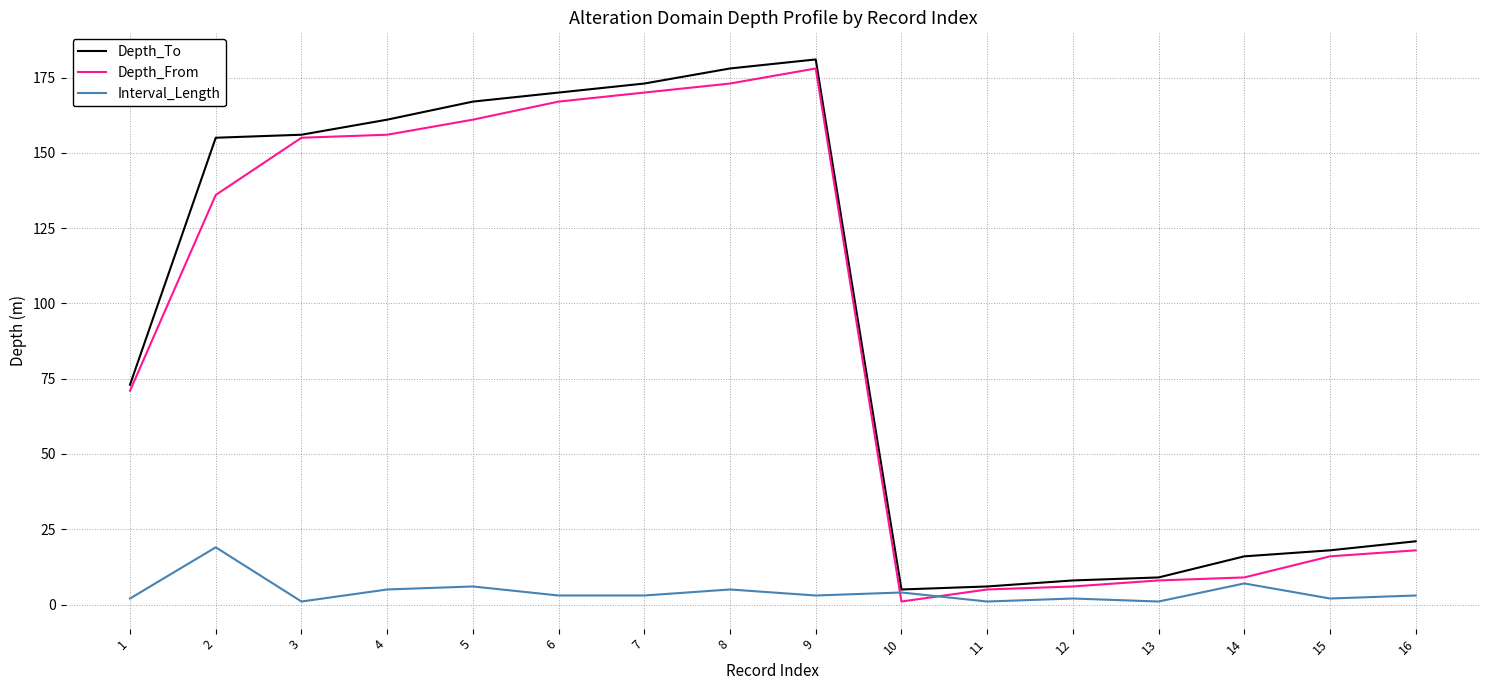

How many lines are shown in the chart?

3